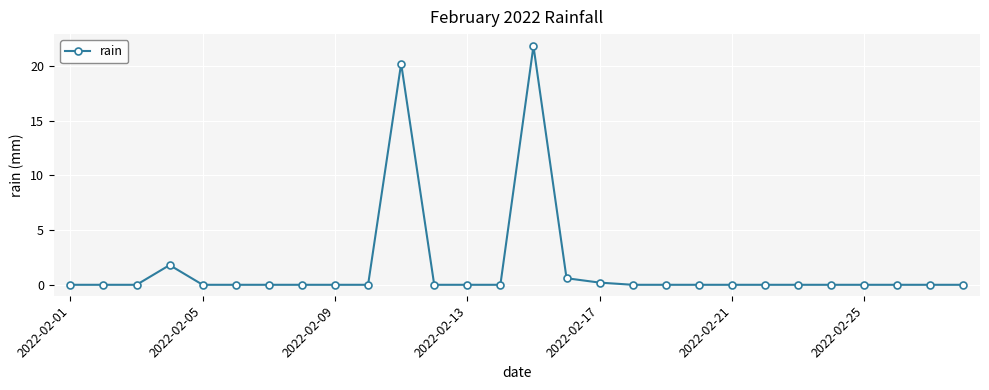

What is the difference between the second highest and second lowest values?

20.2